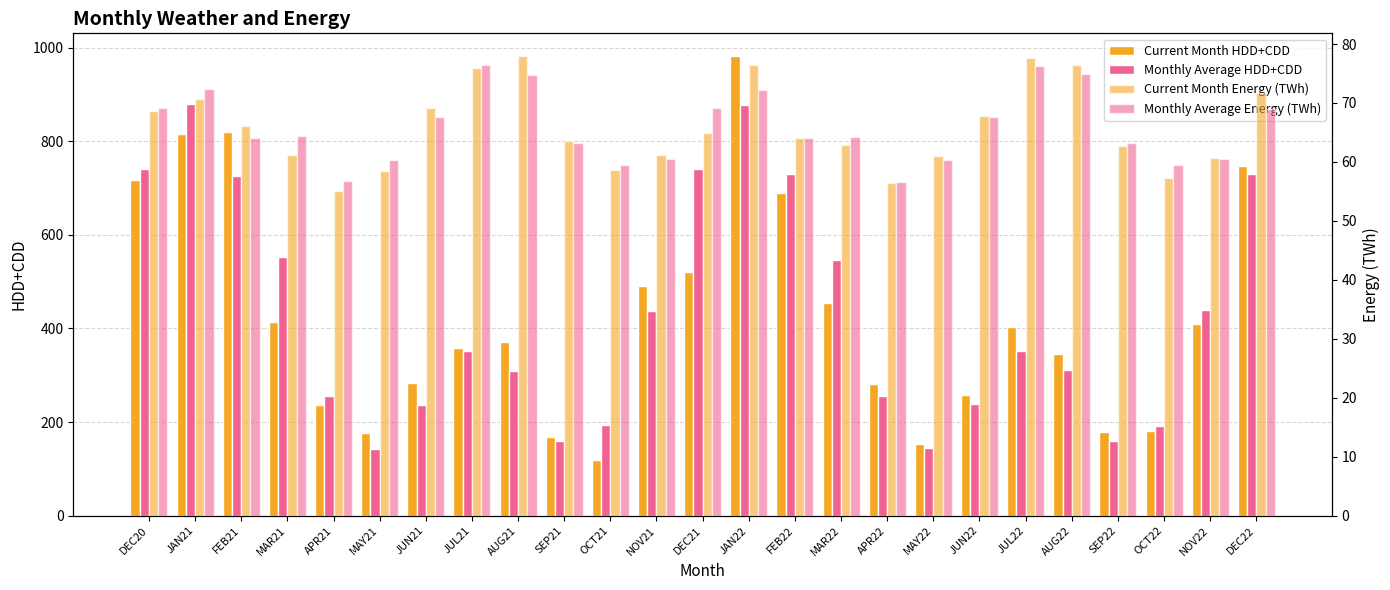

List the labels in order of Current Month HDD+CDD value, smallest first.

OCT21, MAY22, SEP21, MAY21, SEP22, OCT22, APR21, JUN22, APR22, JUN21, AUG22, JUL21, AUG21, JUL22, NOV22, MAR21, MAR22, NOV21, DEC21, FEB22, DEC20, DEC22, JAN21, FEB21, JAN22